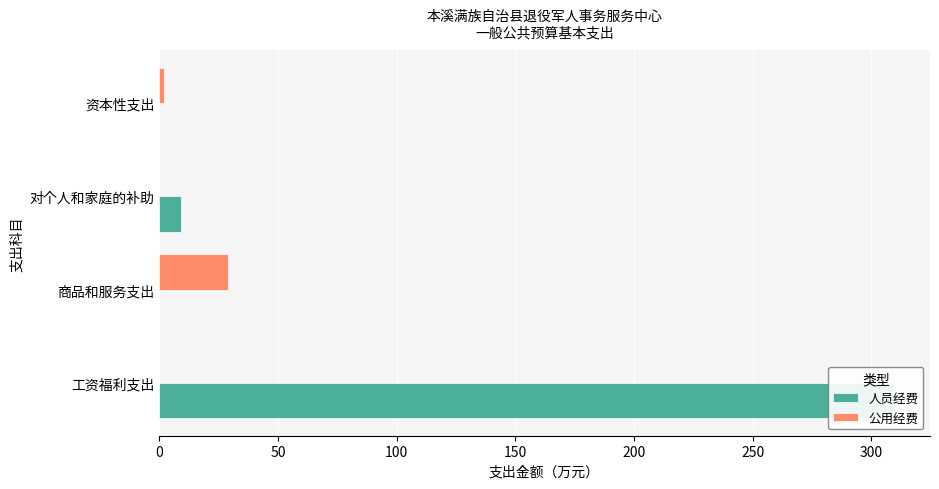

Rank the categories by 公用经费 value from highest to lowest.

50, 150, 0, 100